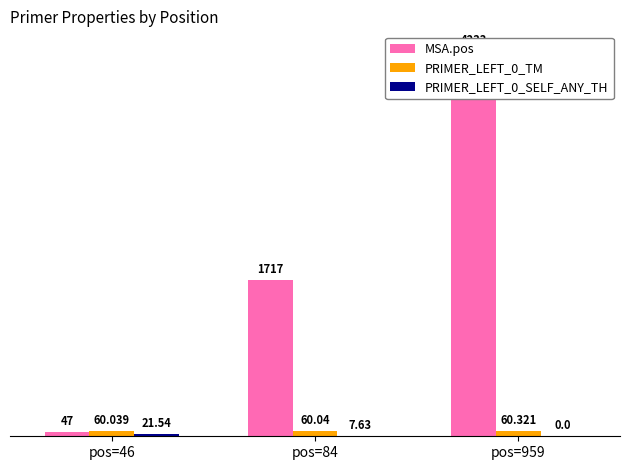

Count the PRIMER_LEFT_0_TM values in the range 60 to 61.

3